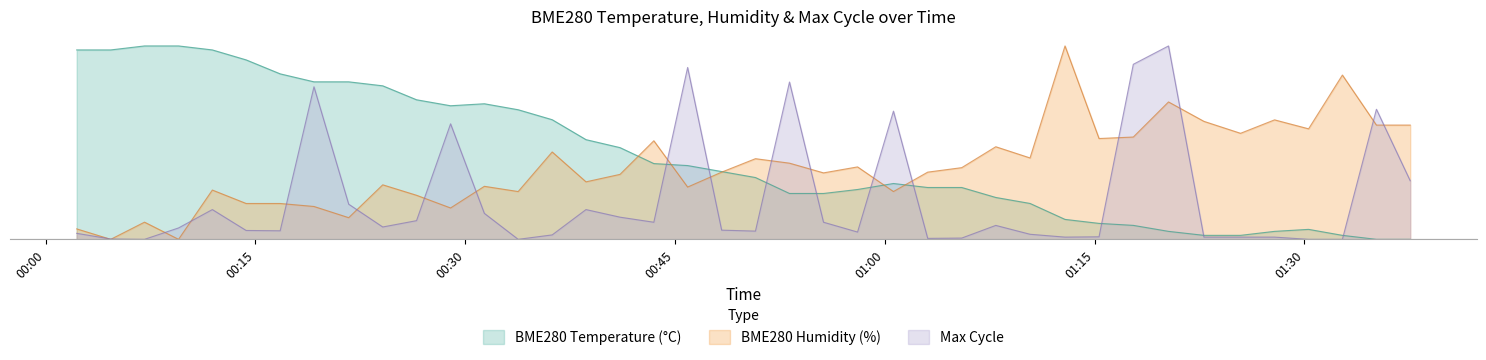

How many interior local peaks does the BME280_temperature series have?

3